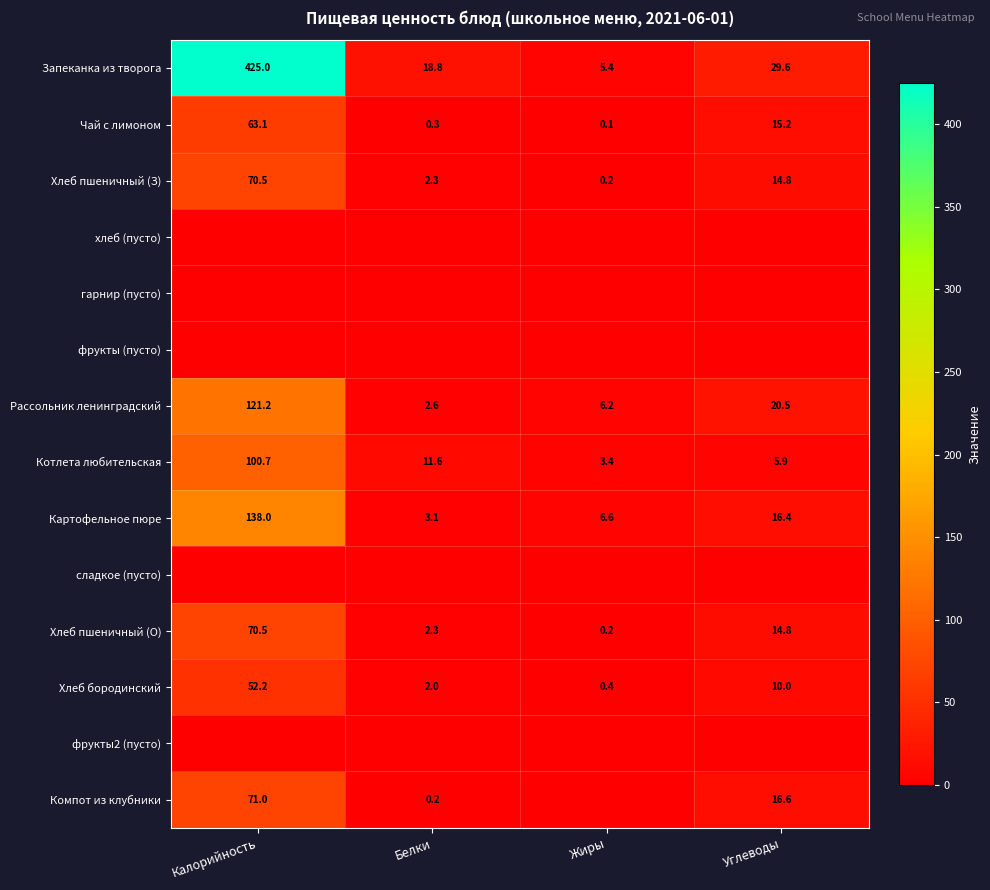

What is the difference between the Котлета любительская values at Углеводы and Калорийность?

94.8